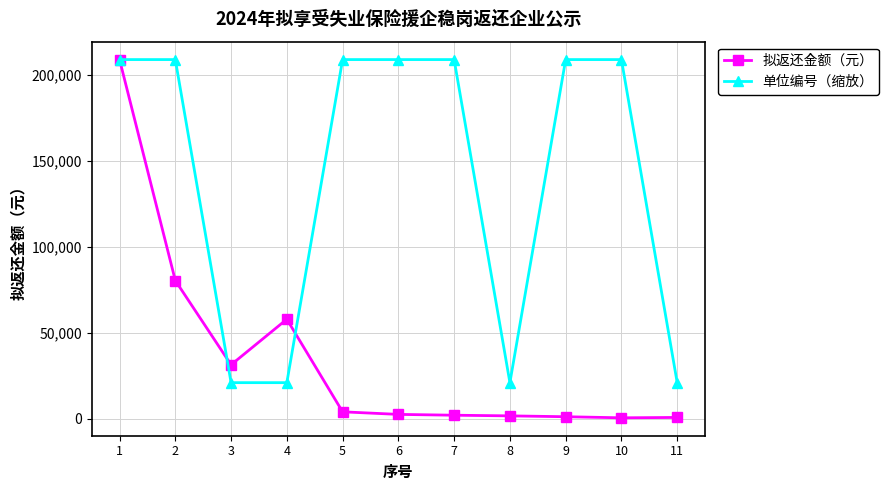

What are all the series names shown in the legend?

拟返还金额（元）, 单位编号（缩放）